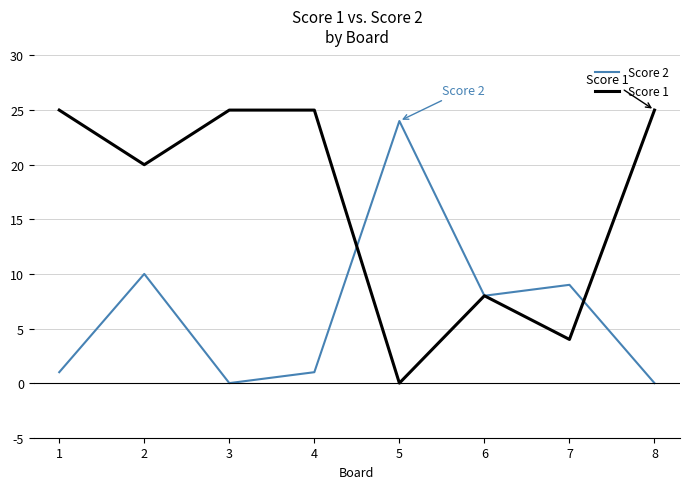

What is the spread (max minus min) of values at 7?

5